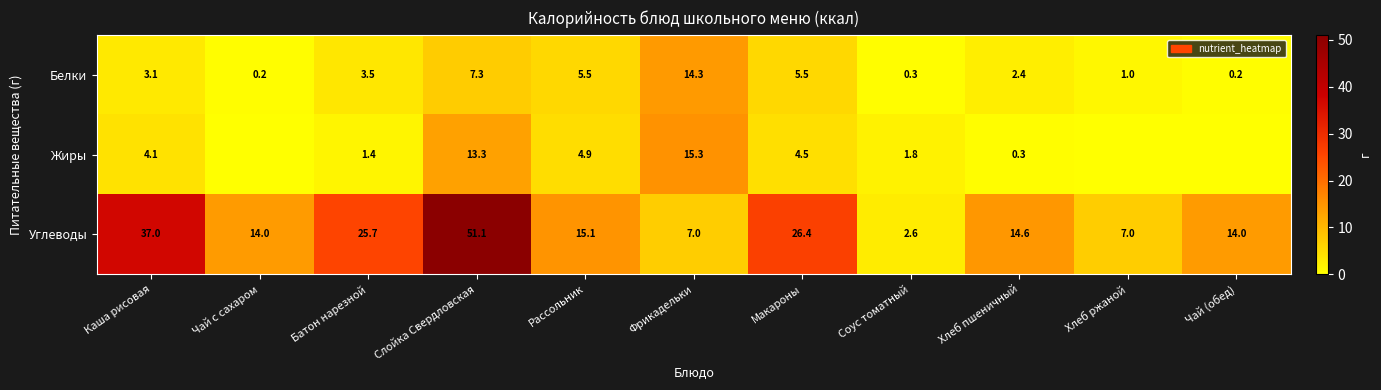

What is the sum of the Жиры values at Рассольник and Слойка Свердловская?

18.2